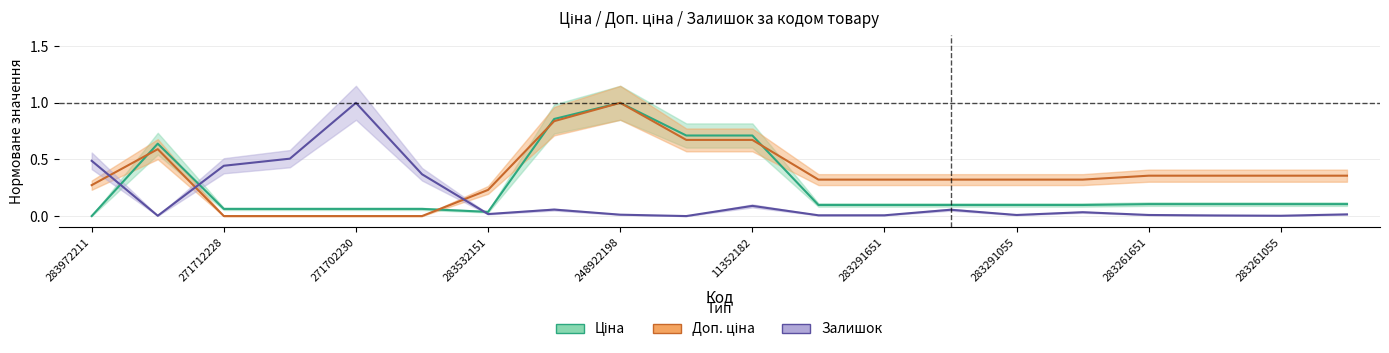

Reading right to left, transcribe all the data shown in this chart.

Ціна: 0.1	0.1	0.1	0.1	0.1	0.1	0.1	0.1	0.1	0.7	0.7	1.0	0.9	0.0	0.1	0.1	0.1	0.1	0.6	0.0
Доп. ціна: 0.4	0.4	0.4	0.4	0.3	0.3	0.3	0.3	0.3	0.7	0.7	1.0	0.8	0.2	0.0	0.0	0.0	0.0	0.6	0.3
Залишок: 0.0	0.0	0.0	0.0	0.0	0.0	0.1	0.0	0.0	0.1	0.0	0.0	0.1	0.0	0.4	1.0	0.5	0.4	0.0	0.5